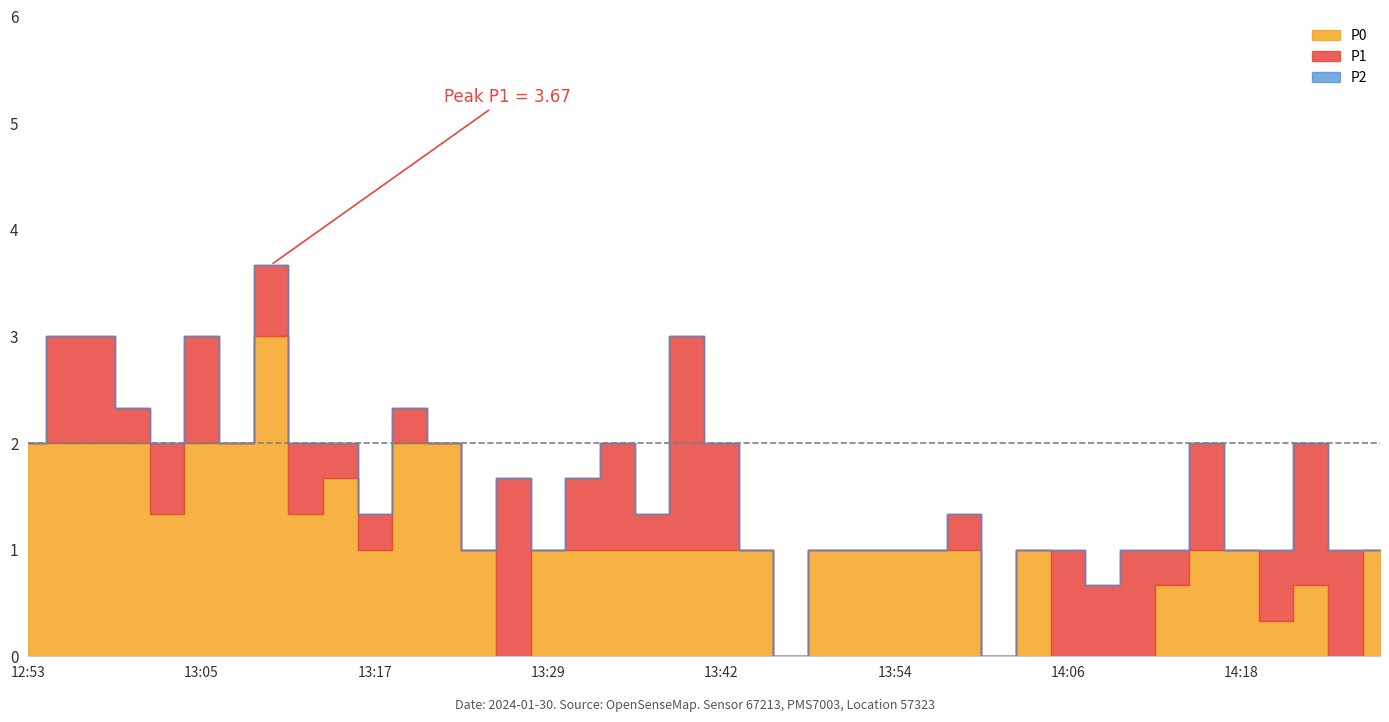

List the series in order of their overall mean, highest first.

P1, P2, P0